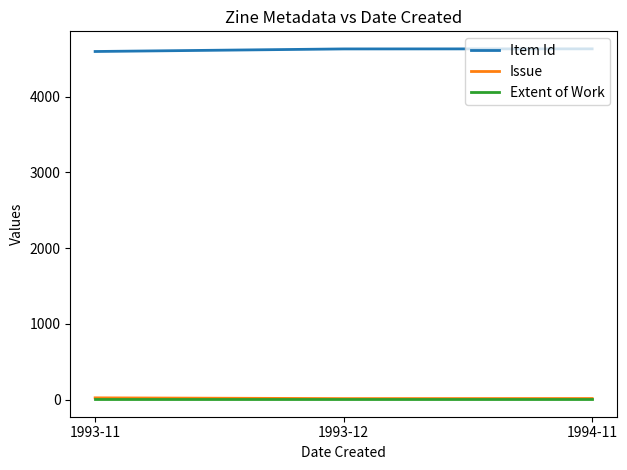

The value of Item Id at 1994-11 is 1837. True or false?

False